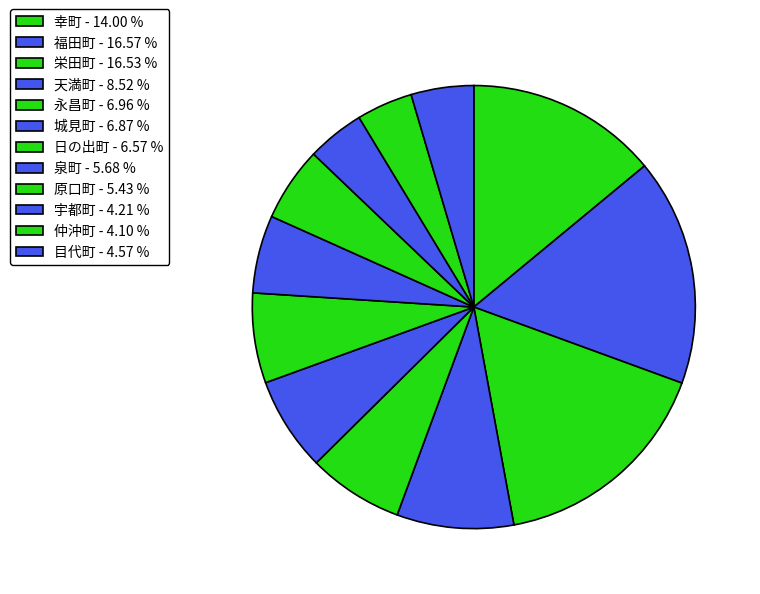

How many slices are in this pie chart?

12